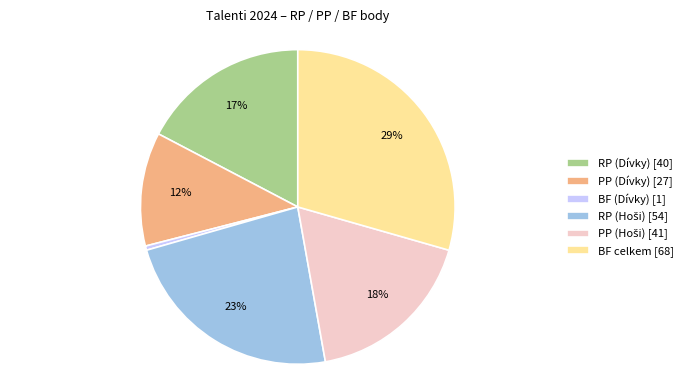

Which category has the smallest portion of the pie?

BF (Dívky)